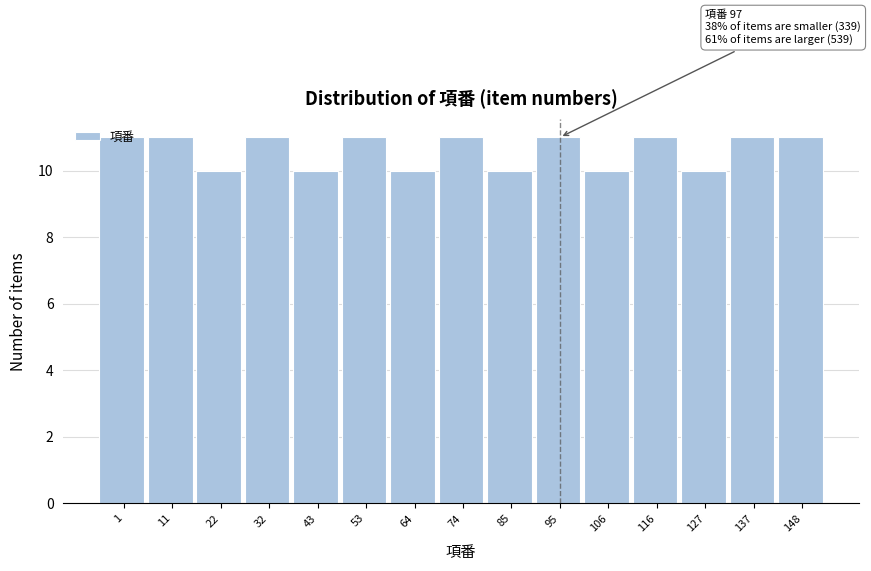

What is the ratio of the value at 116 to the value at 148?

1.0